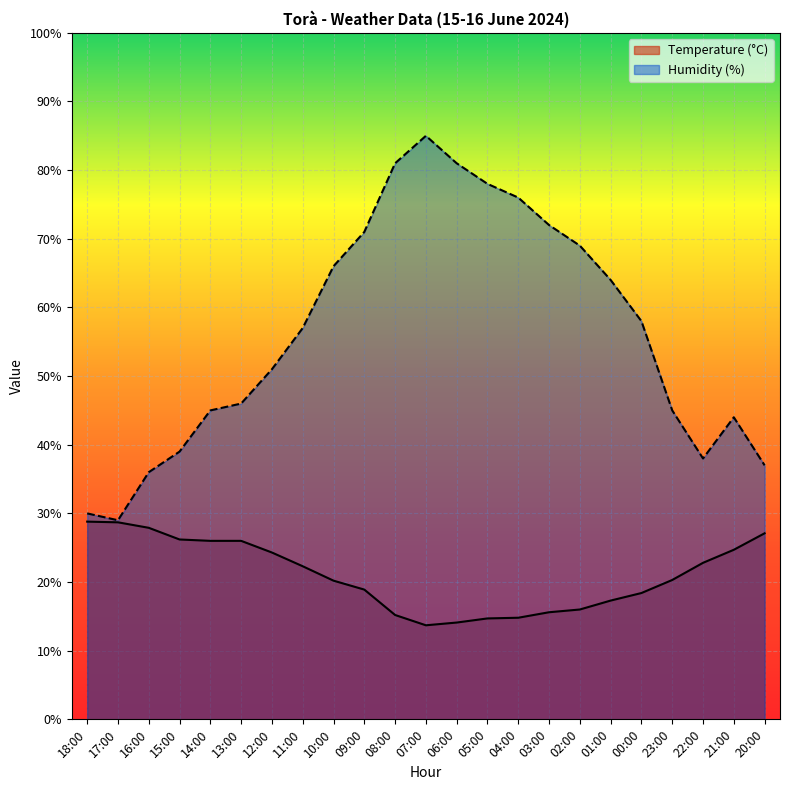

What is the difference between the Humidity (%) values at 11:00 and 06:00?

24.0